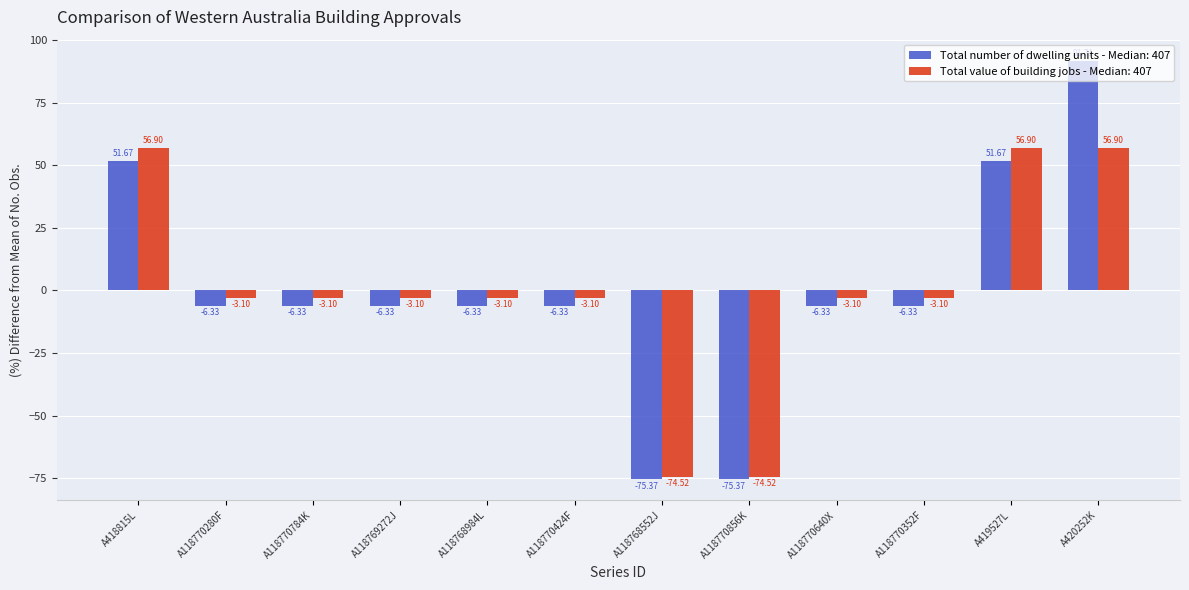

What is the difference between the highest and lowest values at A419527L?

5.2